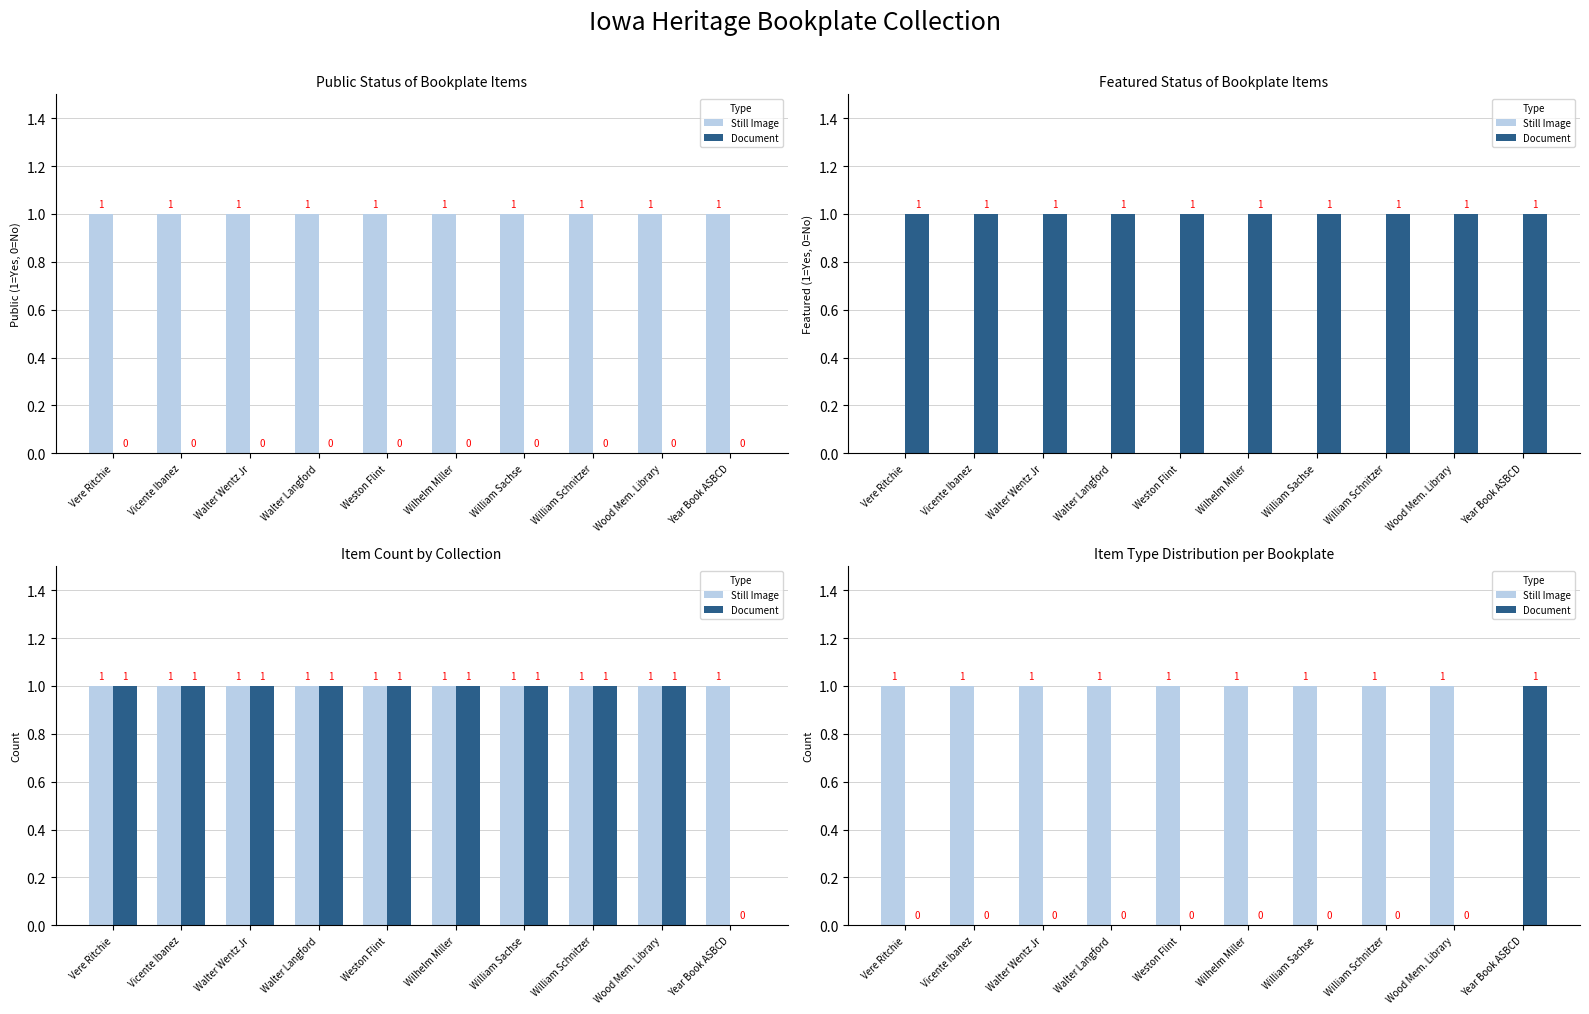

At how many categories does at least one series exceed 0?

10